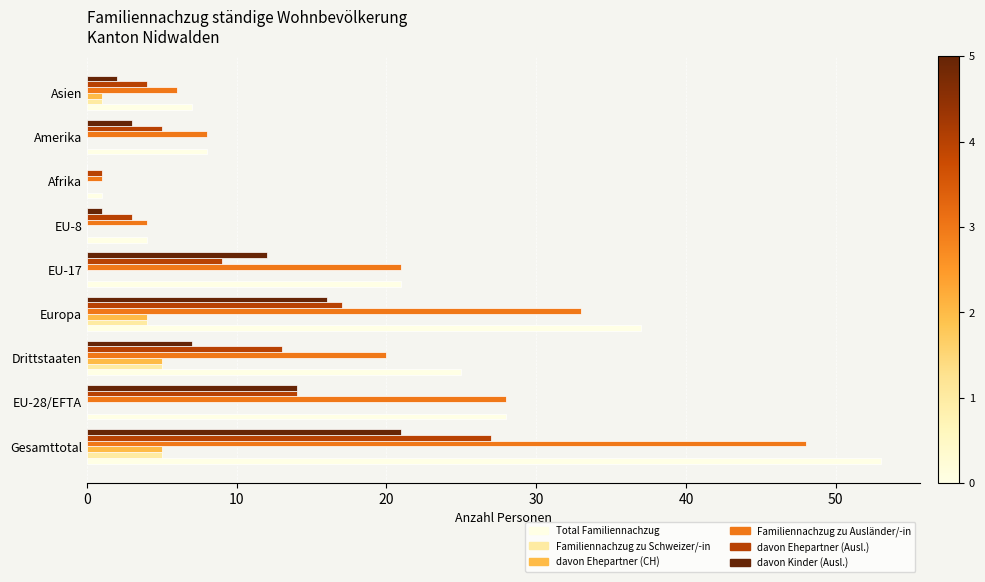

What are all the series names shown in the legend?

Total Familiennachzug, Familiennachzug zu Schweizer/-in, davon Ehepartner (CH), Familiennachzug zu Ausländer/-in, davon Ehepartner (Ausl.), davon Kinder (Ausl.)